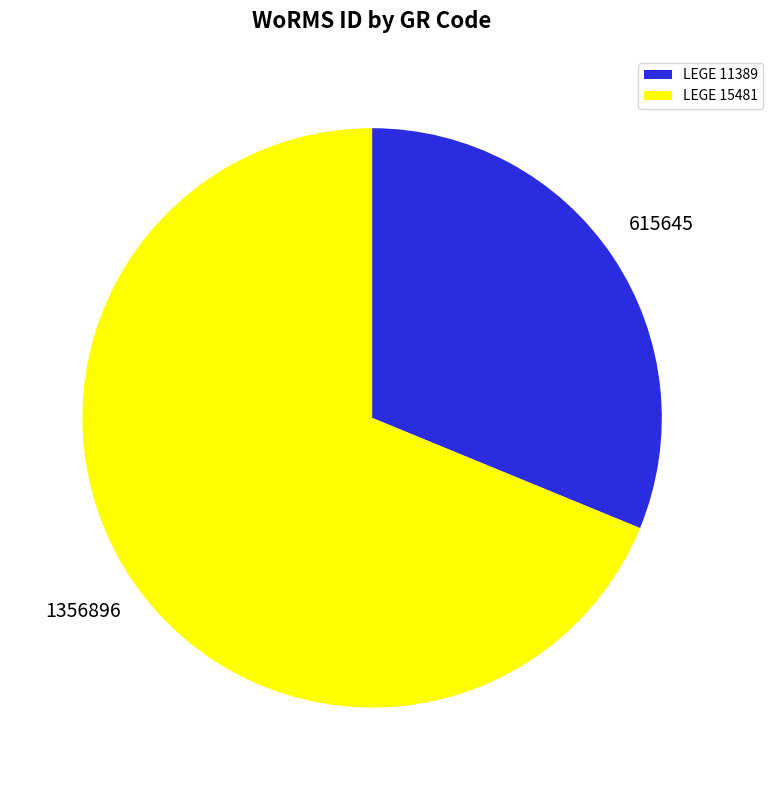

Which slice is the largest?

LEGE 15481